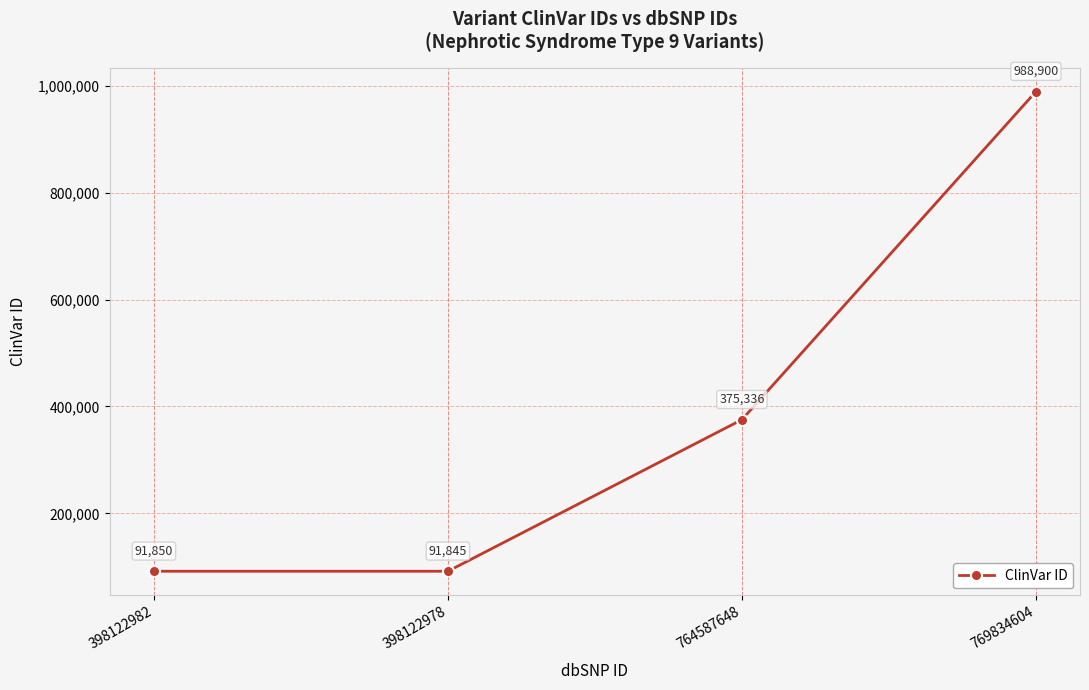

How many values are below 375336?

2